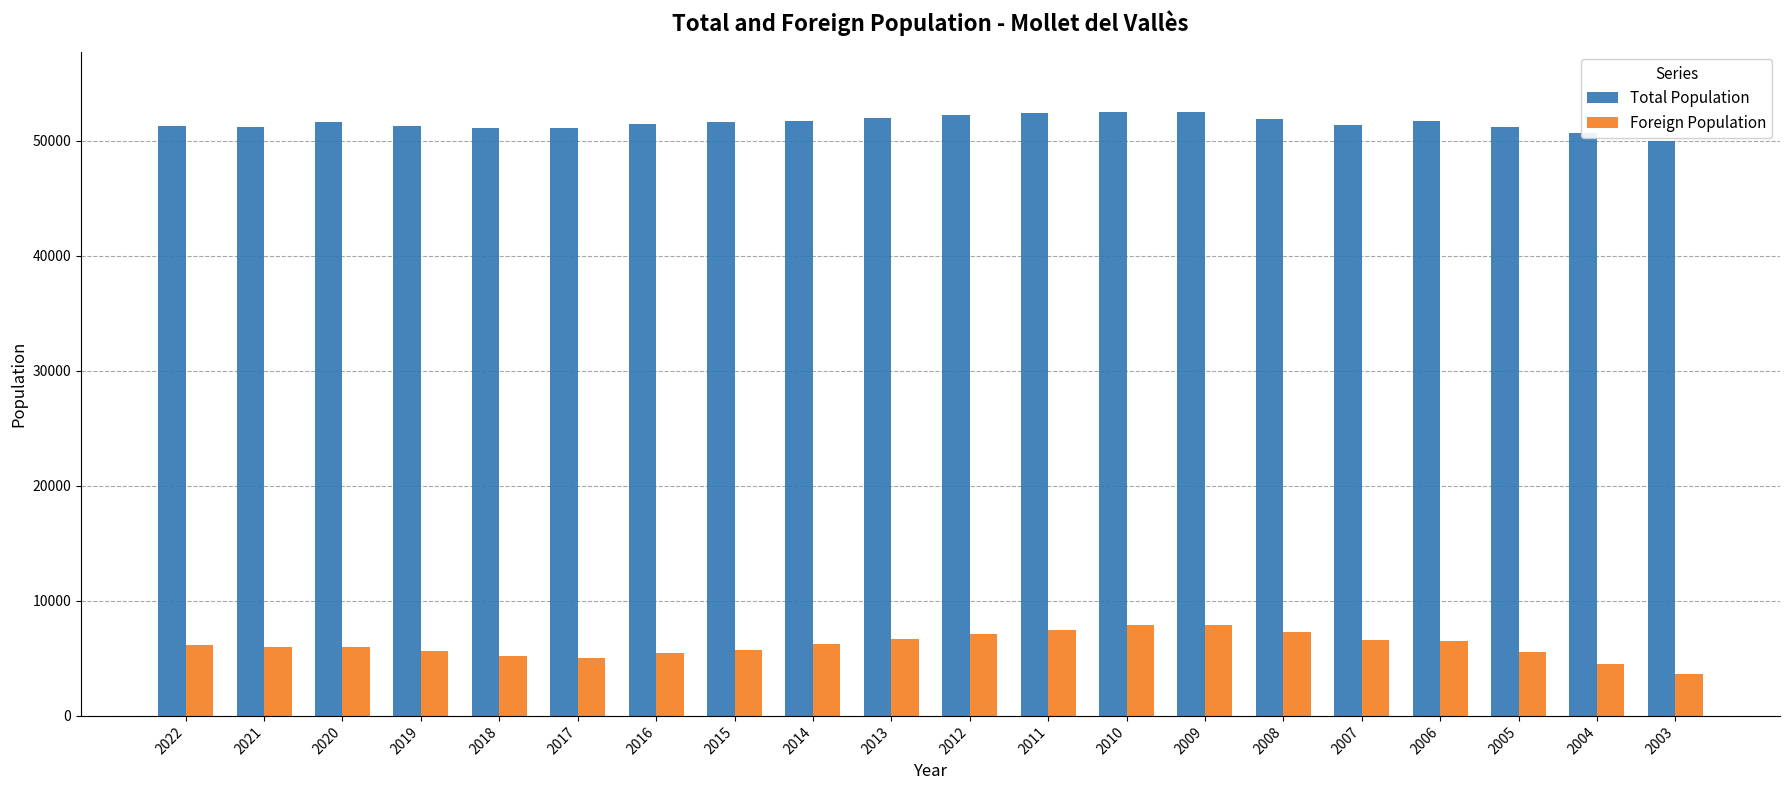

Which category has the lowest value in the Foreign Population series?

2003